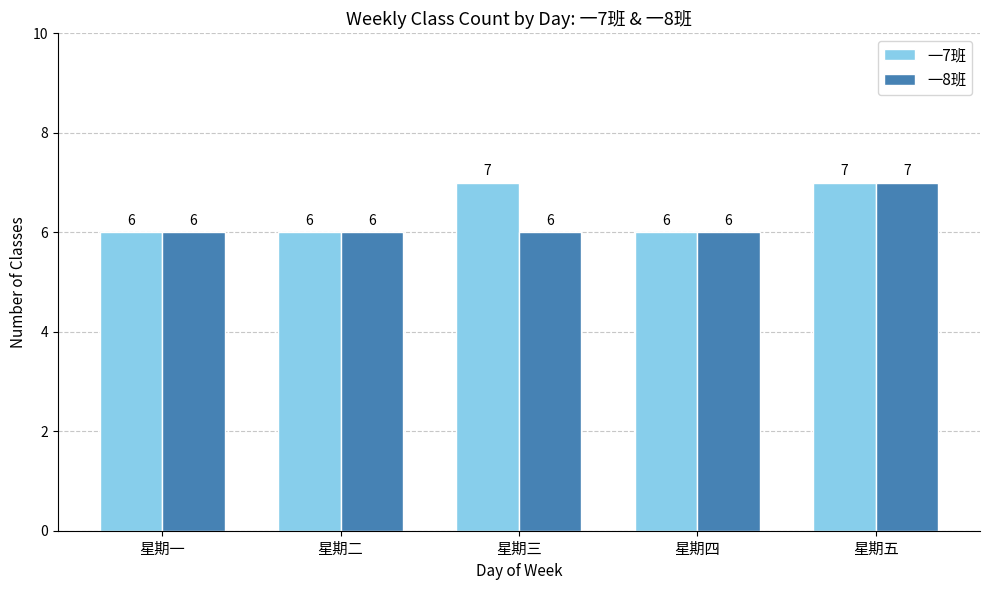

Read the 一7班 value at 星期三.

7